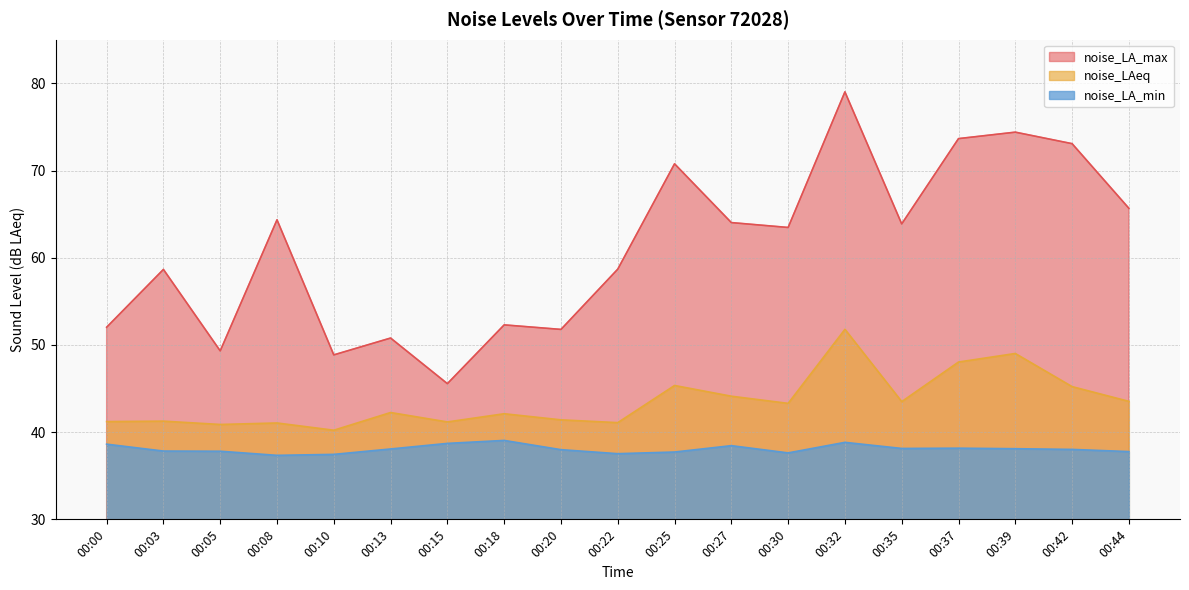

What is the difference between the noise_LA_max values at 00:00 and 00:32?

27.0